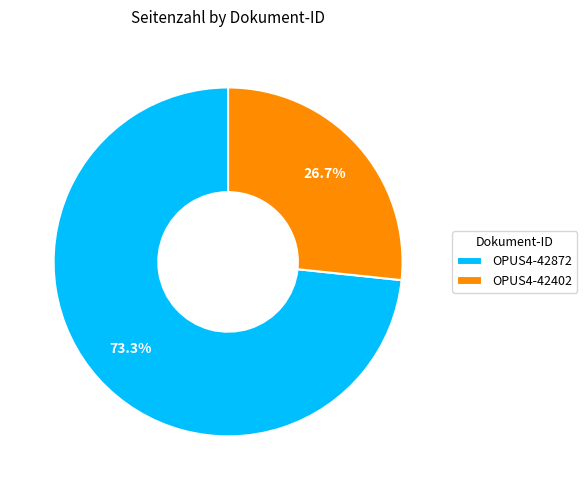

Rank the categories by value from highest to lowest.

OPUS4-42872, OPUS4-42402